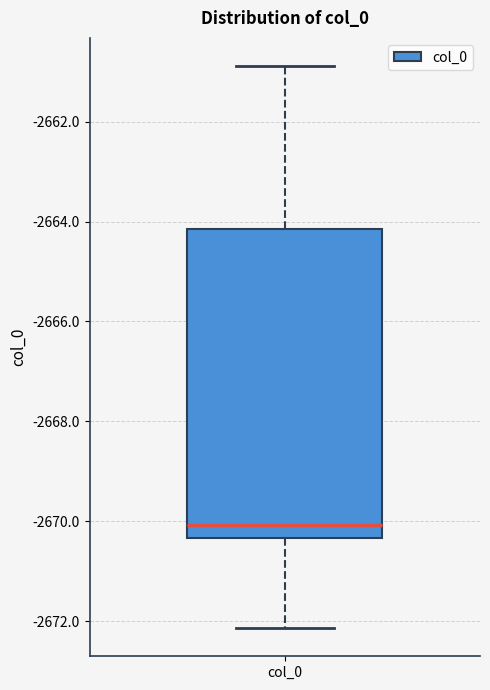

Where does the lower whisker of the box for col_0 end on the y-axis? The values are not printed on the chart, so give them approximately, as read against the axis.

-2672.2